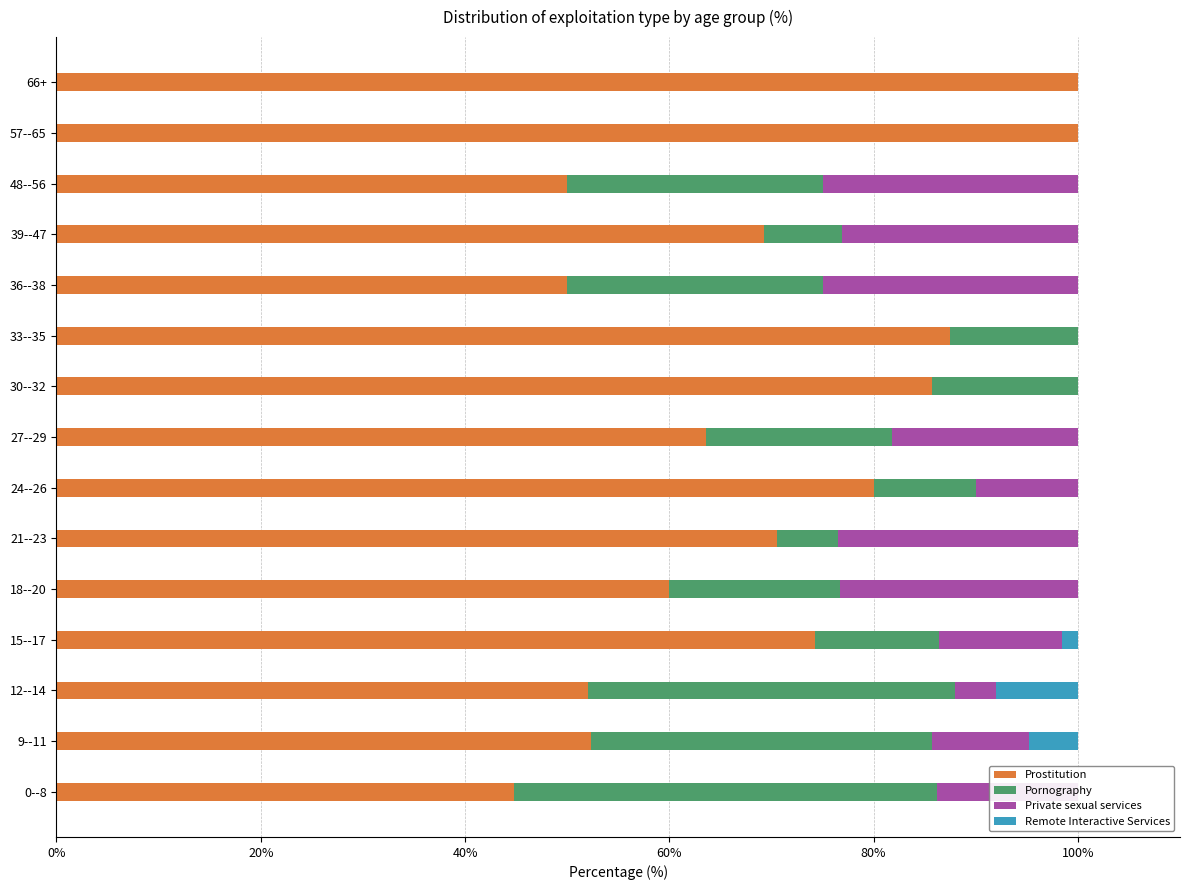

Does the chart contain any negative values?

No